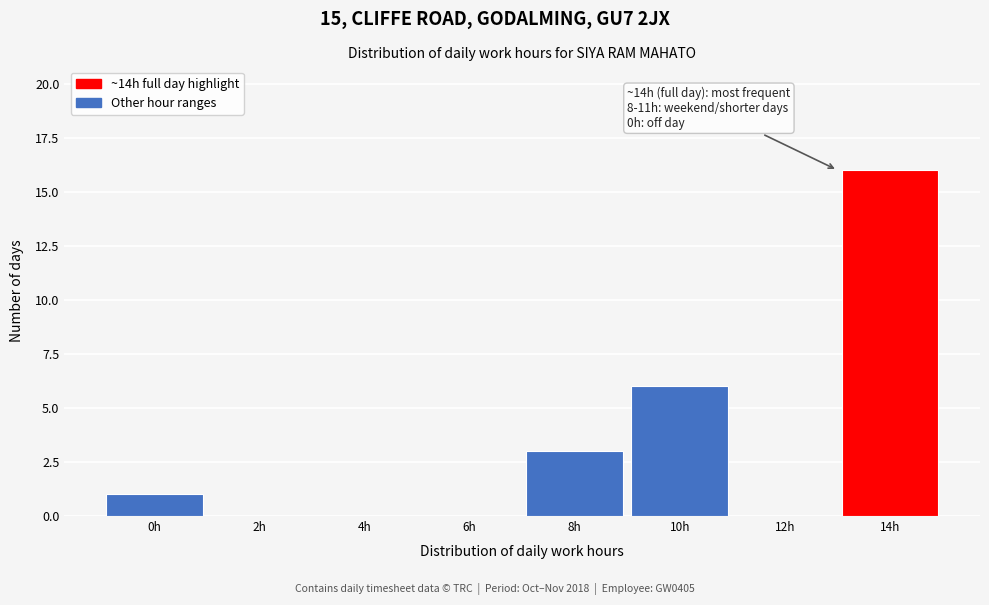

Reading right to left, list all the values displayed in this chart.

14h=16	12h=0	10h=6	8h=3	6h=0	4h=0	2h=0	0h=1